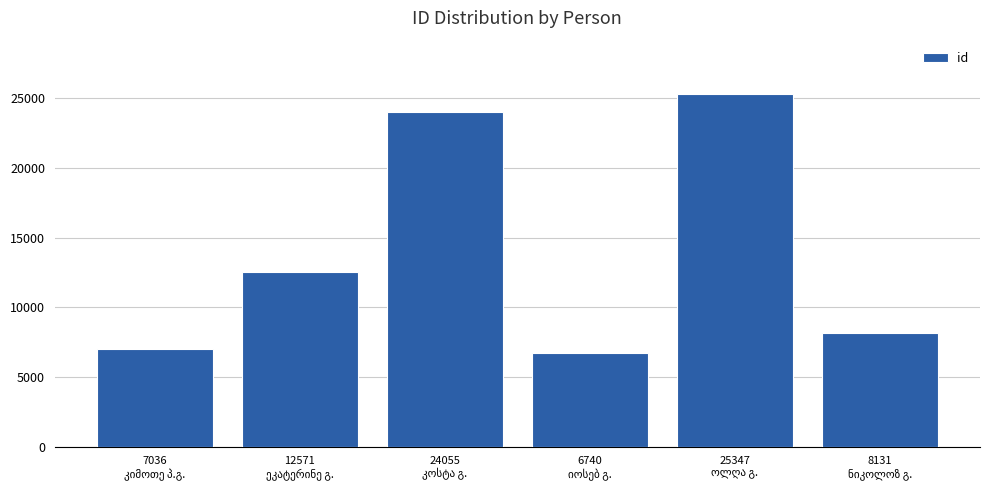

What is the smallest value displayed?

6740